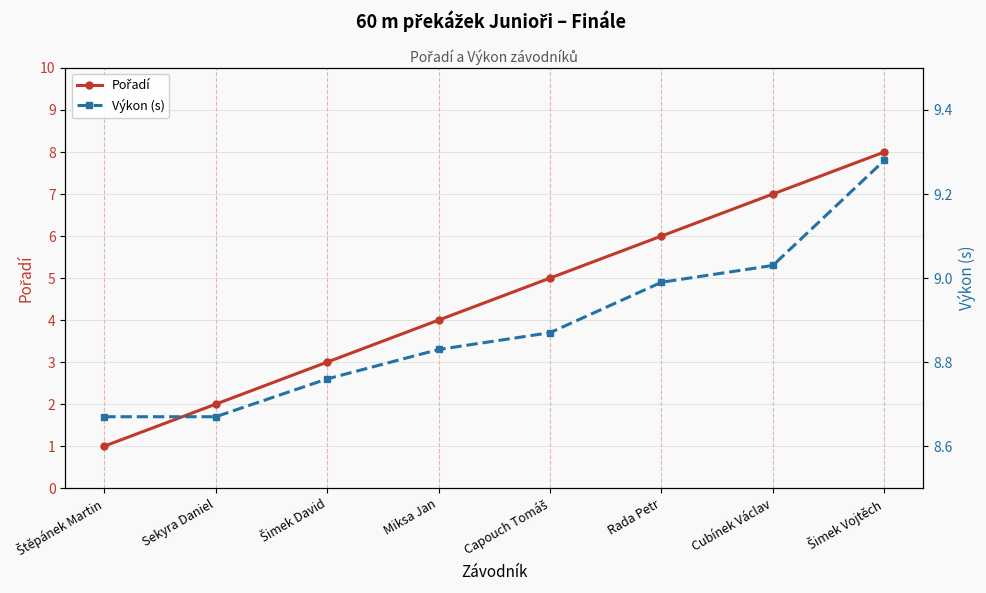

What is the total value across all series at Capouch Tomáš?

13.9